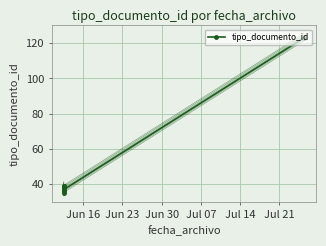

True or false: tipo_documento_id and tipo_documento_id offset -2 intersect in this chart.

False